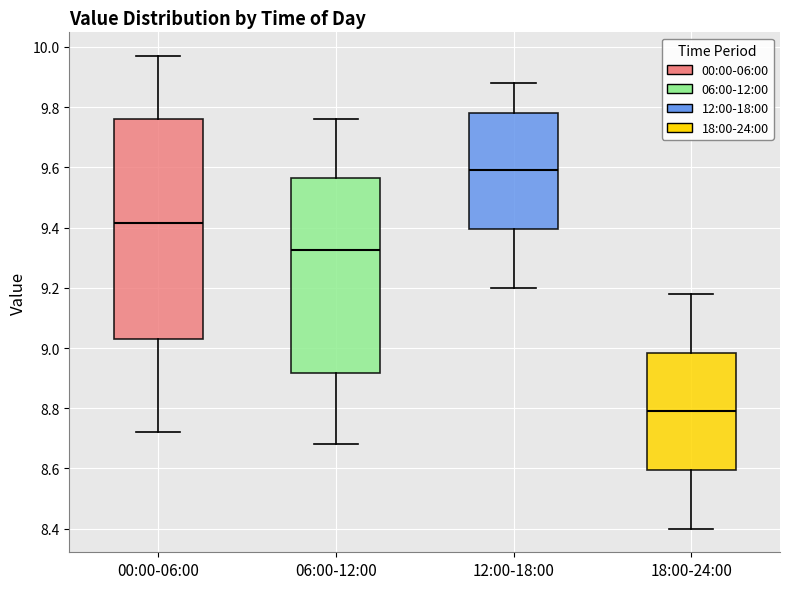

Comparing the boxes themselves (not the whiskers), which one is the tallest?

00:00-06:00